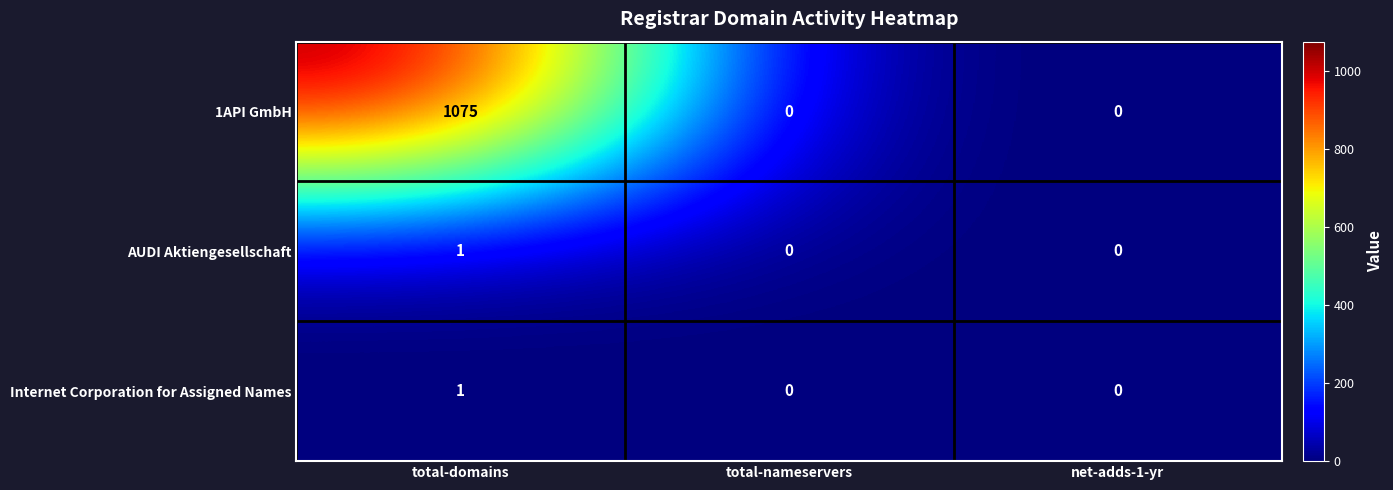

Reading left to right, what are all the values shown in this chart?

1API GmbH: 1075	0	0
AUDI Aktiengesellschaft: 1	0	0
Internet Corporation for Assigned Names: 1	0	0